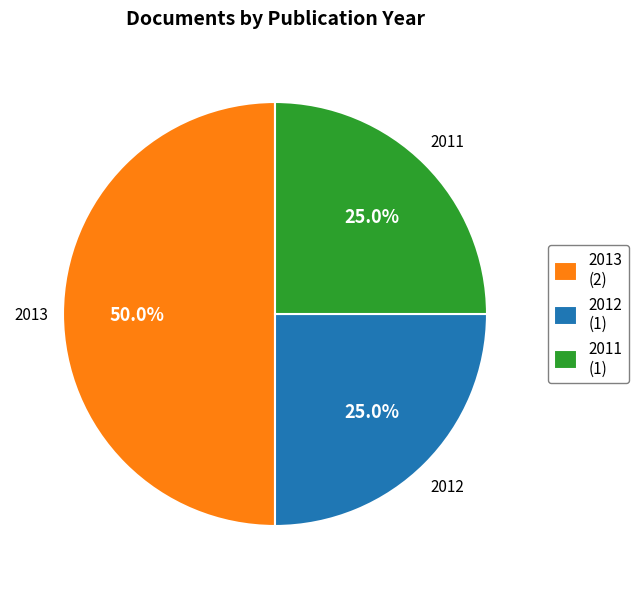

Combined, what portion of the pie is 2013 (2) and 2012 (1)?

75.0%